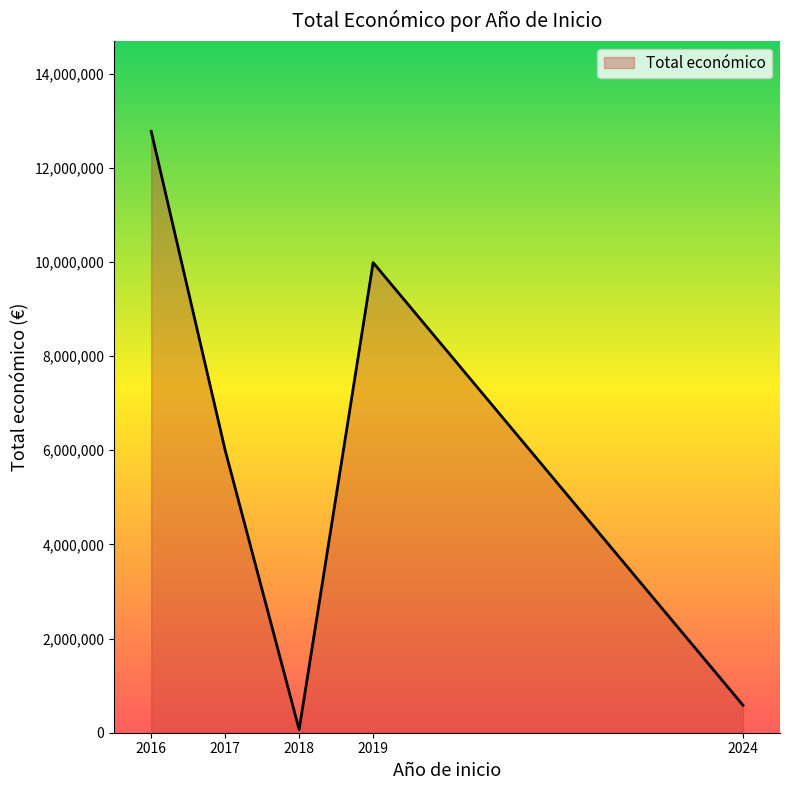

What is the difference between the maximum and minimum values?

12708392